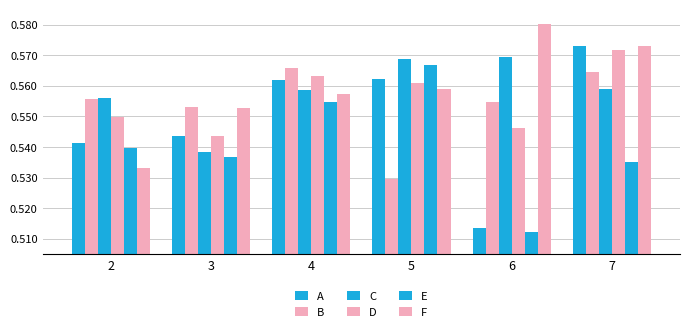

What is the difference between the highest and lowest values at 6?

0.1